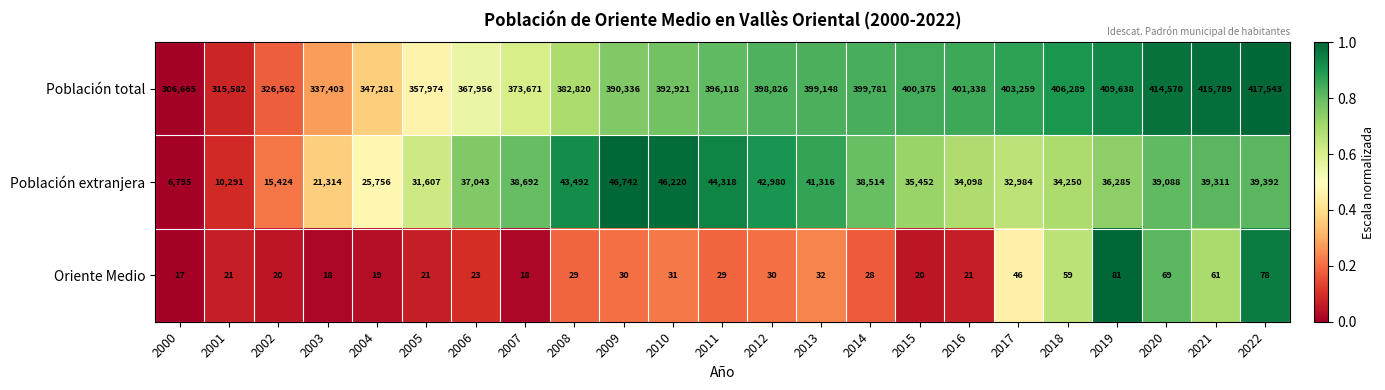

Which series changed the most between 2010 and 2017?

Población extranjera